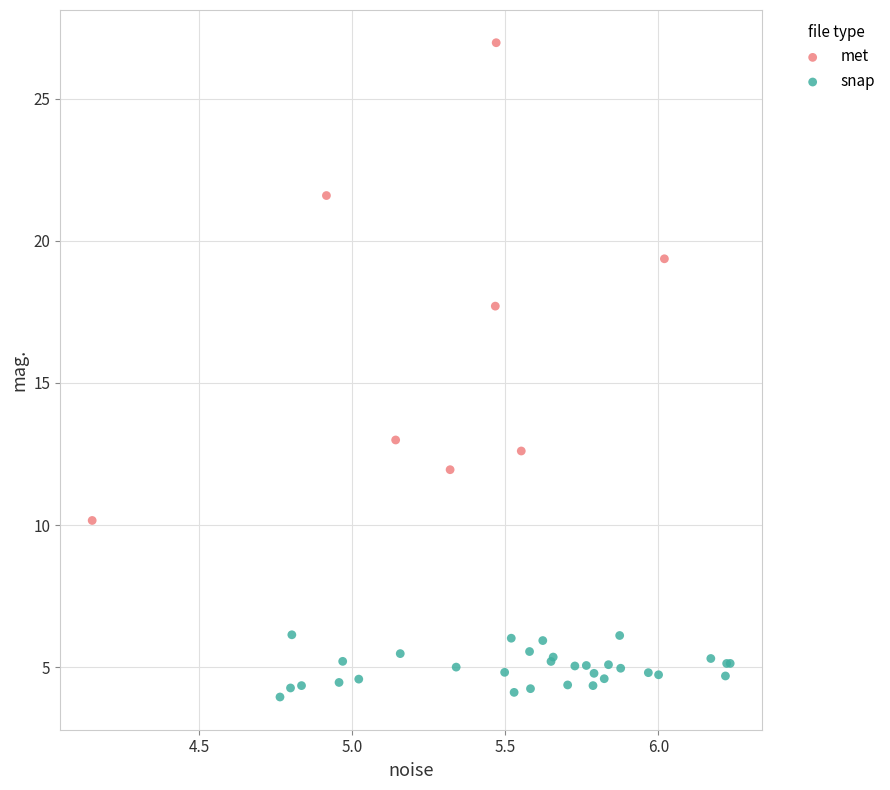

Which series contains the highest Y value?

met